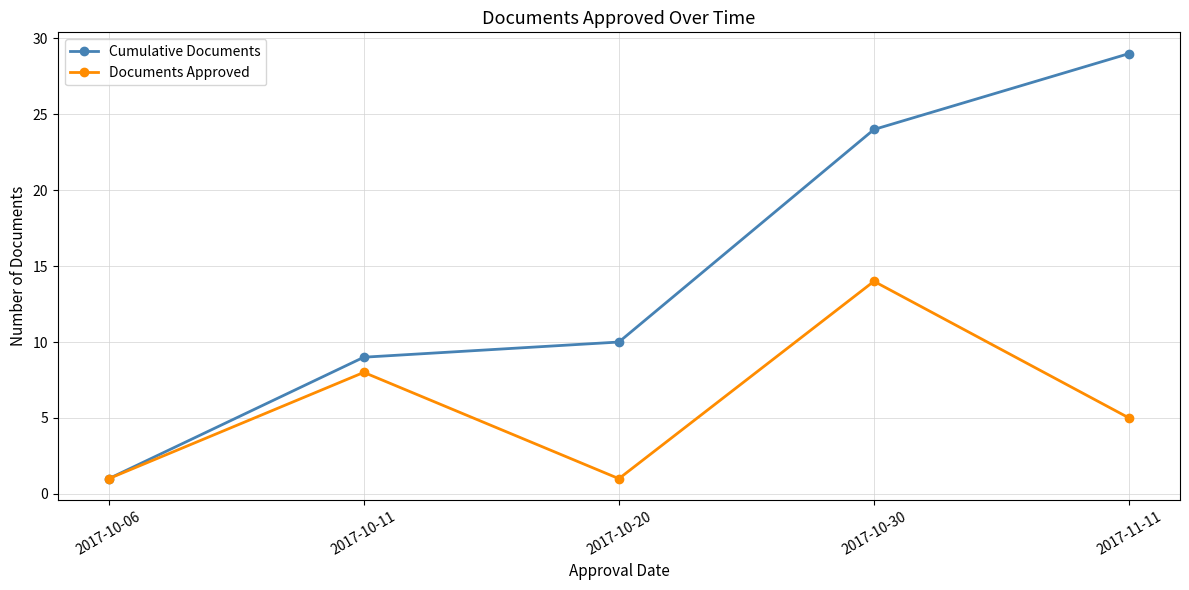

How many lines are shown in the chart?

2